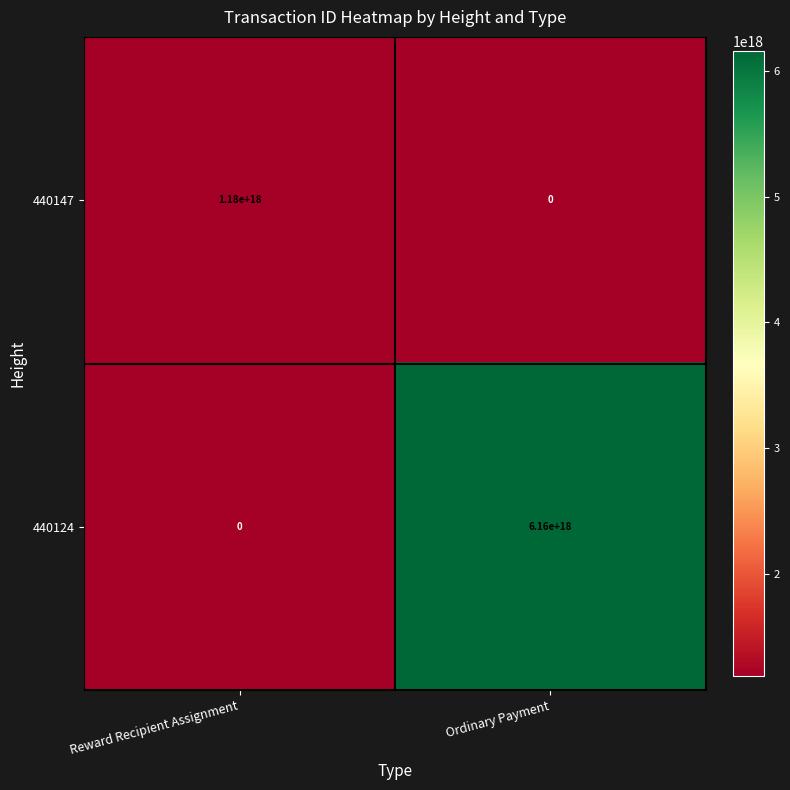

Which series has the largest range (max minus min)?

440124